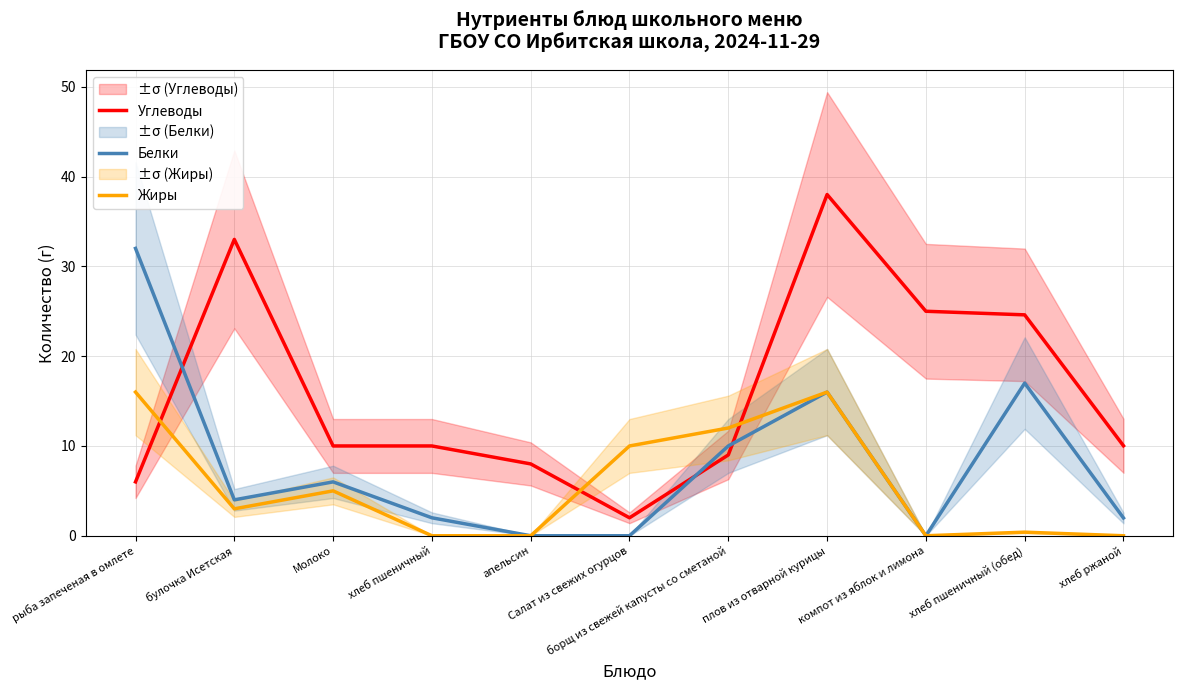

Reading left to right, what are all the values shown in this chart?

Углеводы: рыба запеченая в омлете=6.0	булочка Исетская=33.0	Молоко=10.0	хлеб пшеничный=10.0	апельсин=8.0	Салат из свежих огурцов=2.0	борщ из свежей капусты со сметаной=9.0	плов из отварной курицы=38.0	компот из яблок и лимона=25.0	хлеб пшеничный (обед)=24.6	хлеб ржаной=10.0
Белки: рыба запеченая в омлете=32.0	булочка Исетская=4.0	Молоко=6.0	хлеб пшеничный=2.0	апельсин=0.0	Салат из свежих огурцов=0.0	борщ из свежей капусты со сметаной=10.0	плов из отварной курицы=16.0	компот из яблок и лимона=0.0	хлеб пшеничный (обед)=17.0	хлеб ржаной=2.0
Жиры: рыба запеченая в омлете=16.0	булочка Исетская=3.0	Молоко=5.0	хлеб пшеничный=0.0	апельсин=0.0	Салат из свежих огурцов=10.0	борщ из свежей капусты со сметаной=12.0	плов из отварной курицы=16.0	компот из яблок и лимона=0.0	хлеб пшеничный (обед)=0.4	хлеб ржаной=0.0